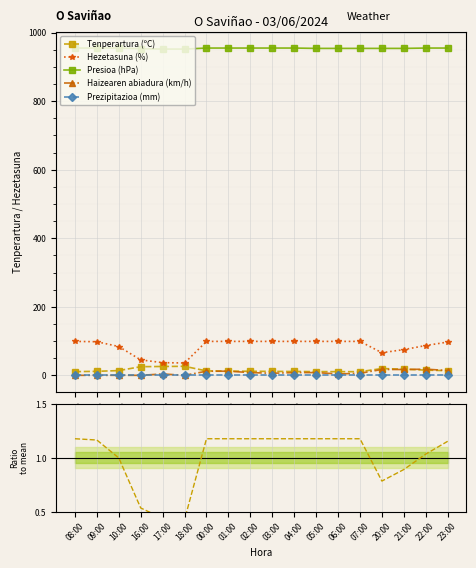

The Prezipitazioa (mm) series shows 0.0 at 23:00. True or false?

True